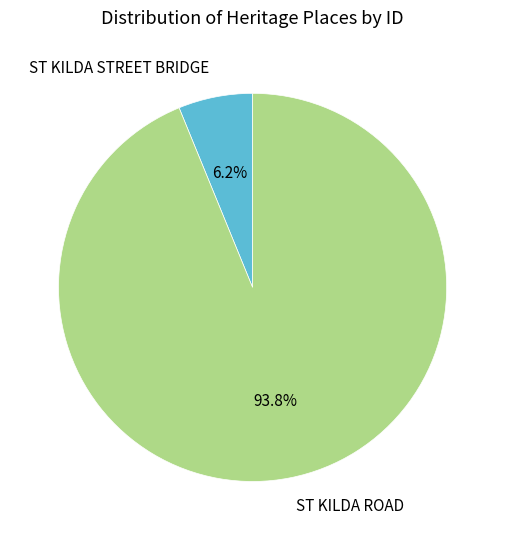

Rank the categories by value from lowest to highest.

ST KILDA STREET BRIDGE, ST KILDA ROAD